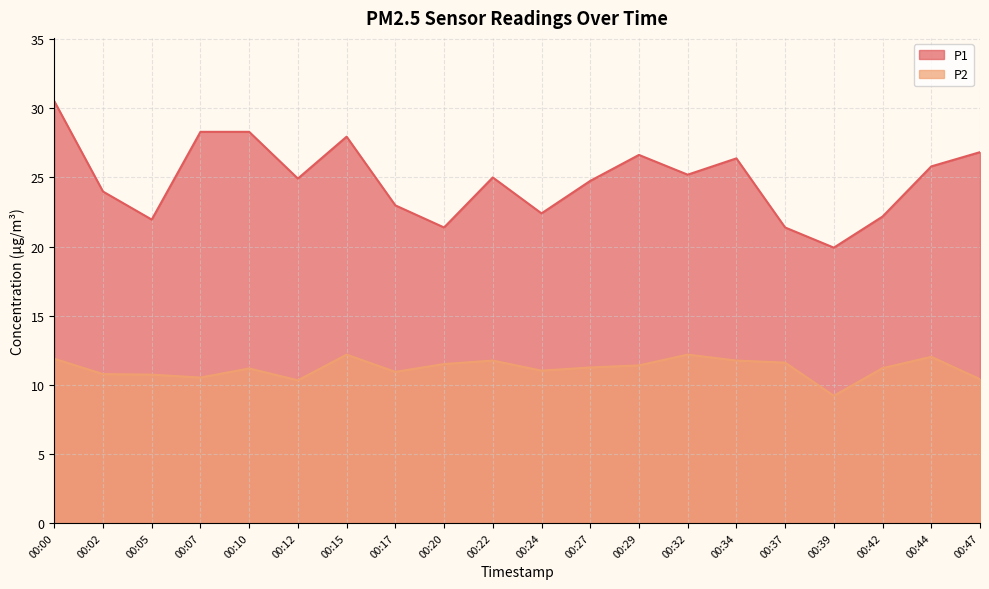

Which series has the widest spread of values?

P1